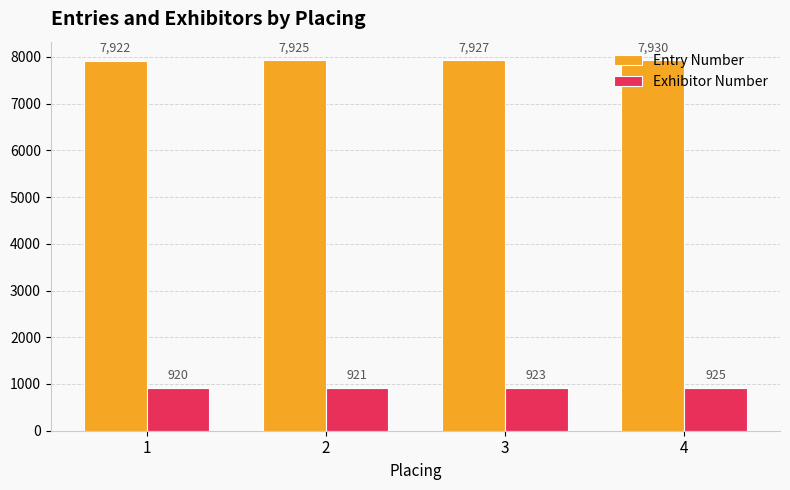

Reading left to right, transcribe all the data shown in this chart.

Entry Number: 7922	7925	7927	7930
Exhibitor Number: 920	921	923	925